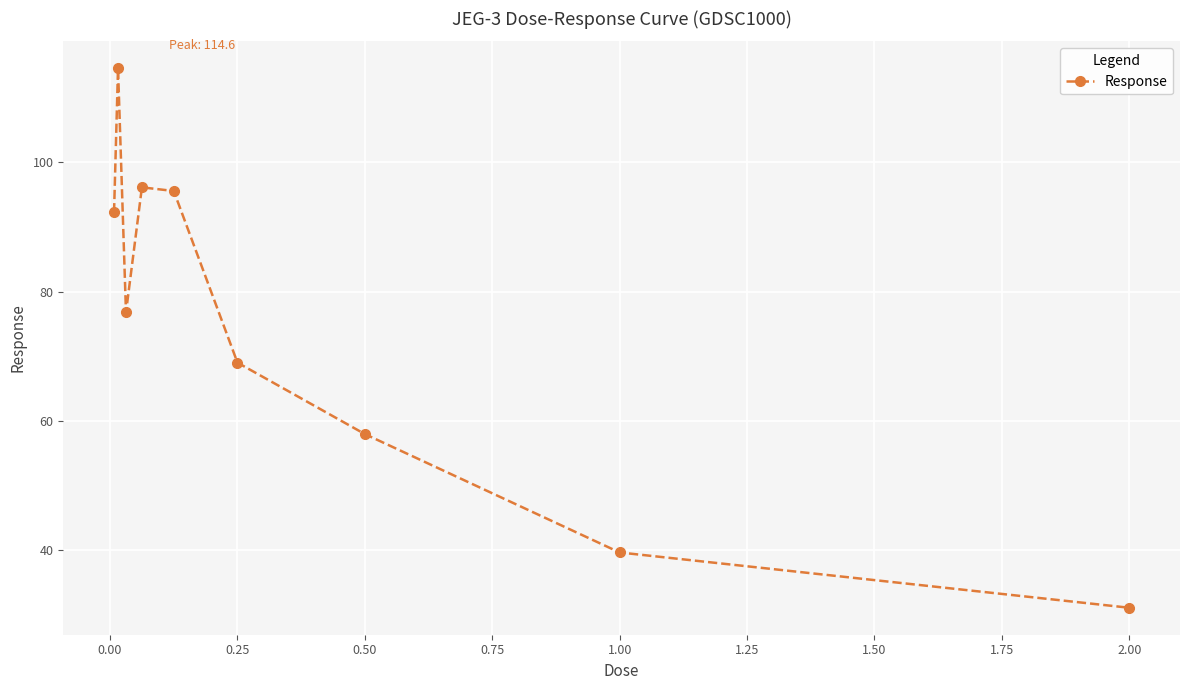

What is the value of the 5th point from the left?

95.6